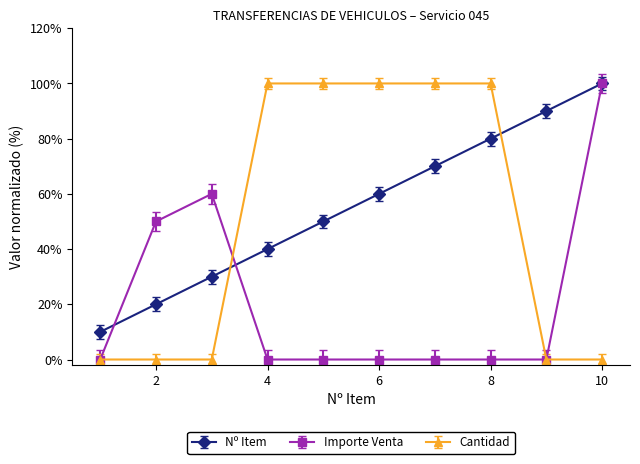

What is the value of the Nº Item point at the 5th from the left?

50